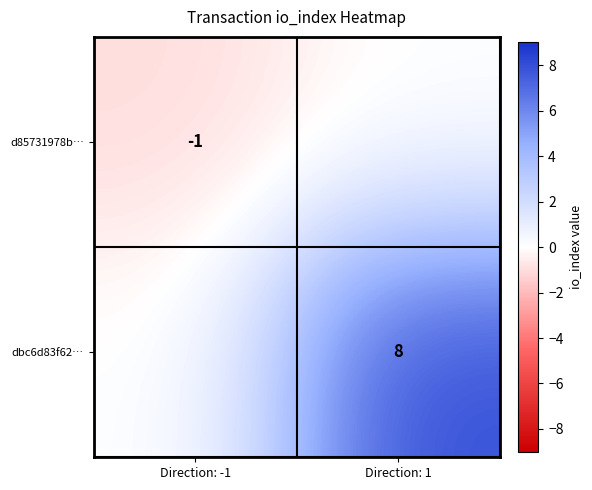

The value of d85731978b… at Direction: -1 is -1. True or false?

True